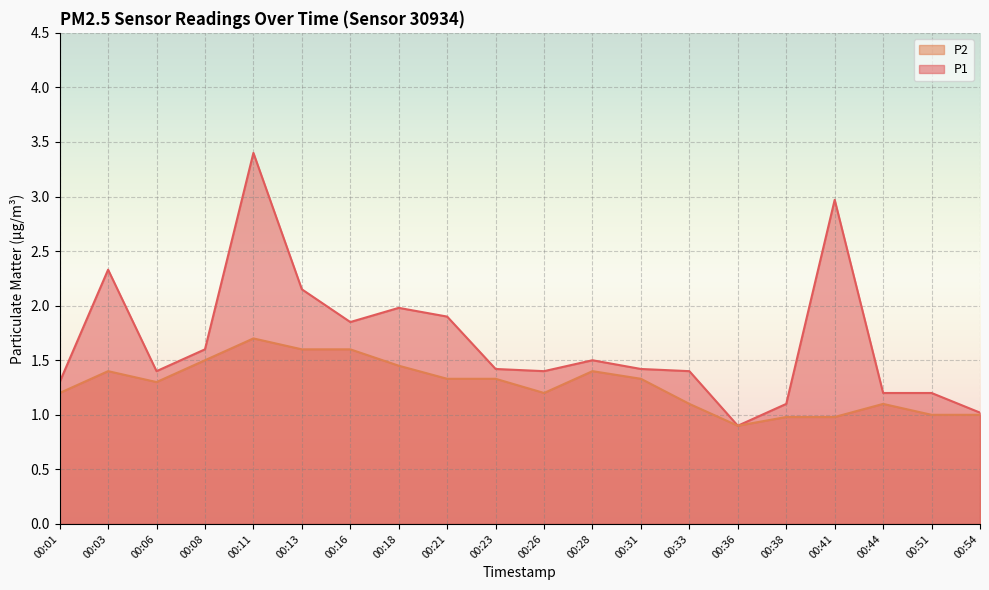

At which label does P1 reach its peak?

00:11